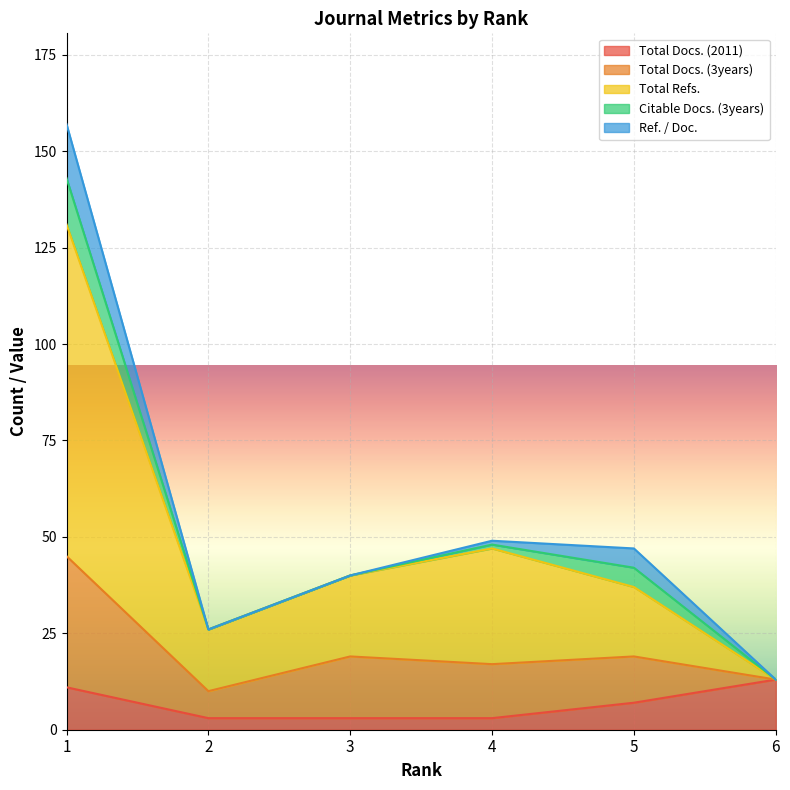

True or false: Total Docs. (2011) has a value of 7 at 5.

True